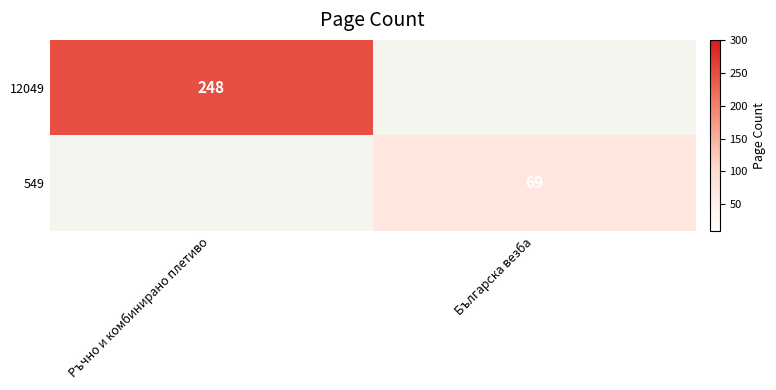

Is the value of 549 at Българска везба greater than the value of 12049 at Ръчно и комбинирано плетиво?

No